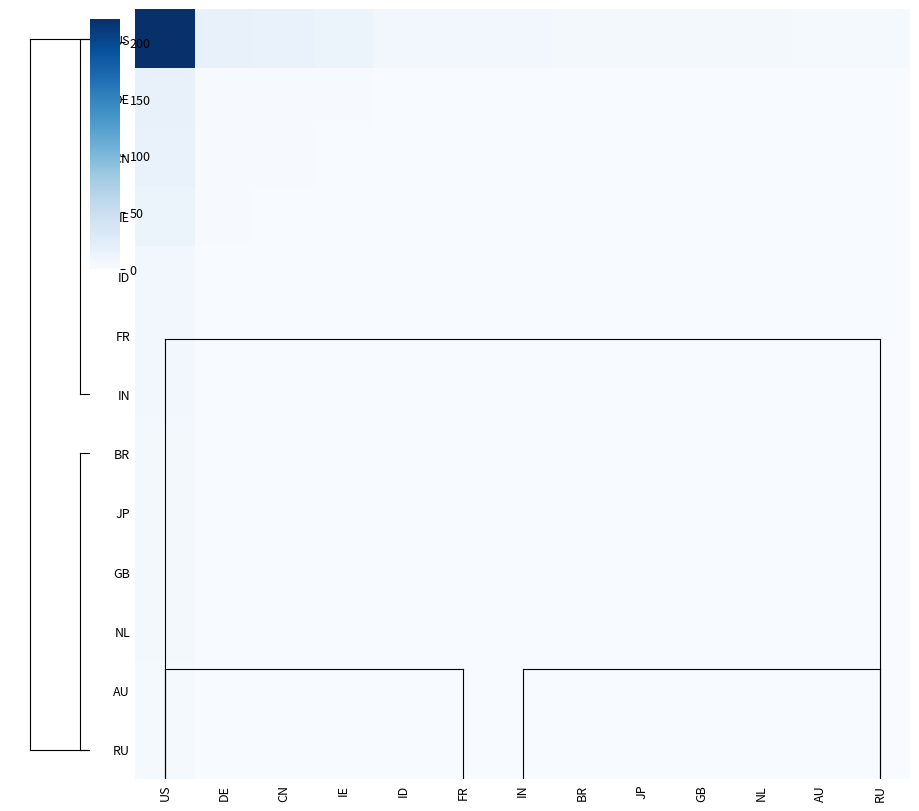

Between FR and GB, which is larger?

FR